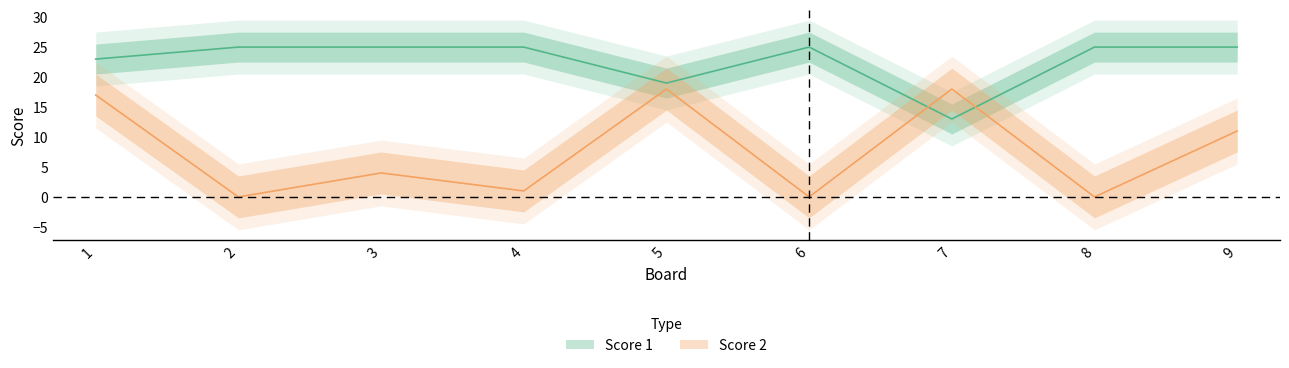

Reading right to left, list all the values displayed in this chart.

Score 1: 9=25	8=25	7=13	6=25	5=19	4=25	3=25	2=25	1=23
Score 2: 9=11	8=0	7=18	6=0	5=18	4=1	3=4	2=0	1=17